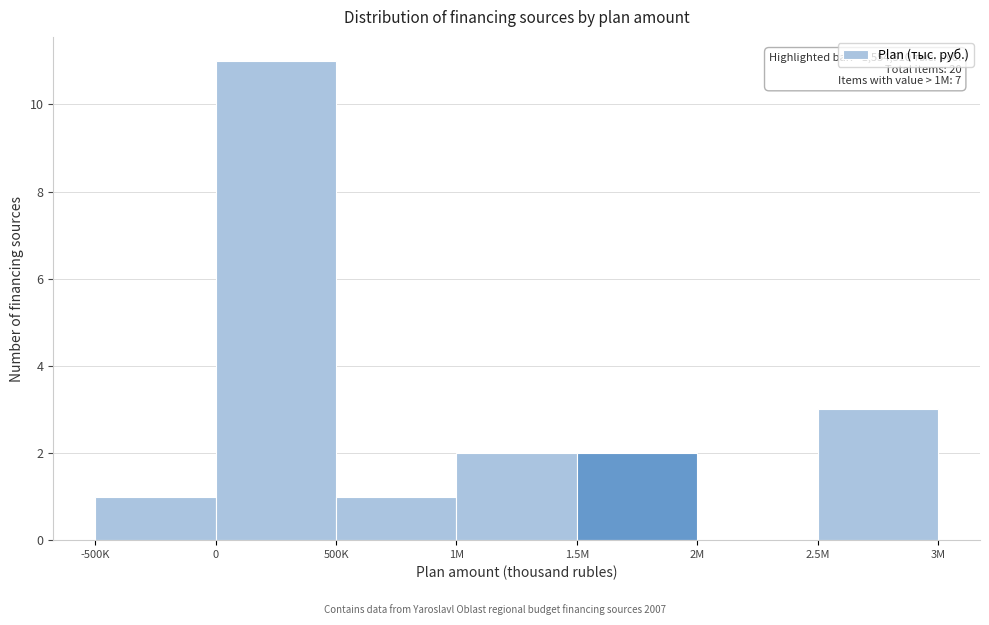

Reading left to right, list all the values displayed in this chart.

-500K=1	0=11	500K=1	1M=2	1.5M=2	2M=0	2.5M=3